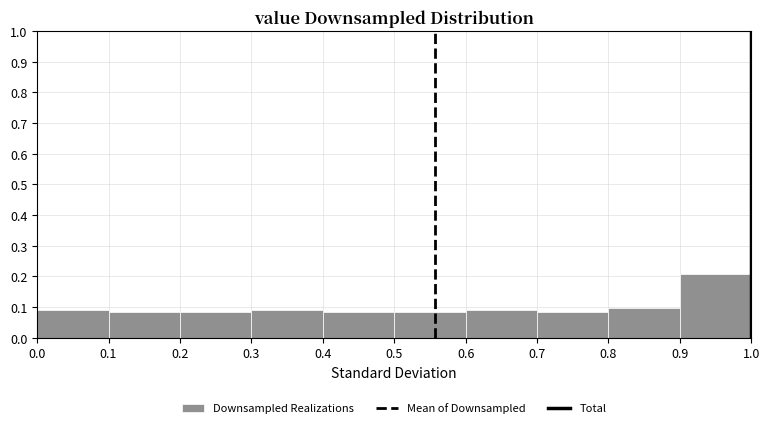

Reading left to right, transcribe this chart: for each bar, give the range it covers on the x-axis and its height. The values are not printed on the chart, so give them approximately, as read against the axis.

0.0 to 0.1: 0.09
0.1 to 0.2: 0.08
0.2 to 0.3: 0.08
0.3 to 0.4: 0.09
0.4 to 0.5: 0.08
0.5 to 0.6: 0.08
0.6 to 0.7: 0.09
0.7 to 0.8: 0.08
0.8 to 0.9: 0.10
0.9 to 1.0: 0.21